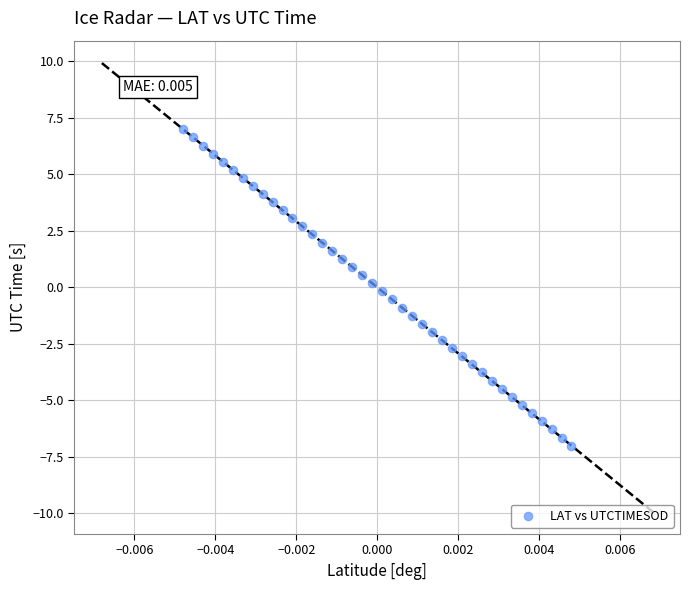

What is the range of Y values (max minus min)?

14.0